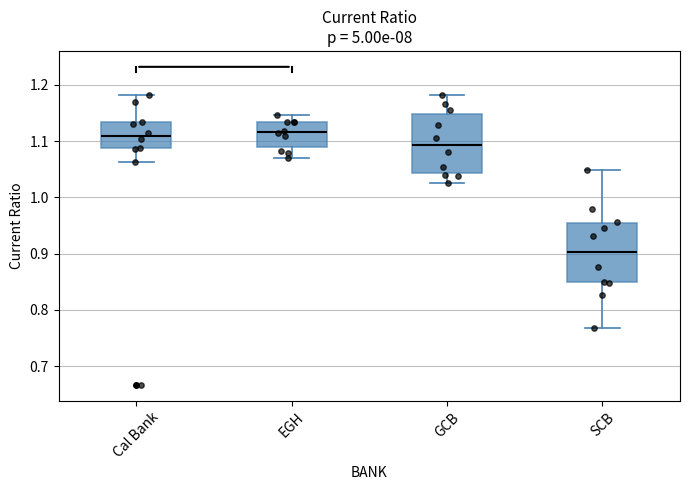

Reading left to right, read every box against the y-axis: the position of its median line, the range the box covers, and the ends of its whiskers. The values are not printed on the chart, so give them approximately, as read against the axis.

Cal Bank: median 1.11, box 1.09 to 1.13, whiskers 1.06 to 1.18
EGH: median 1.12, box 1.09 to 1.13, whiskers 1.07 to 1.15
GCB: median 1.09, box 1.04 to 1.15, whiskers 1.03 to 1.18
SCB: median 0.90, box 0.85 to 0.95, whiskers 0.77 to 1.05